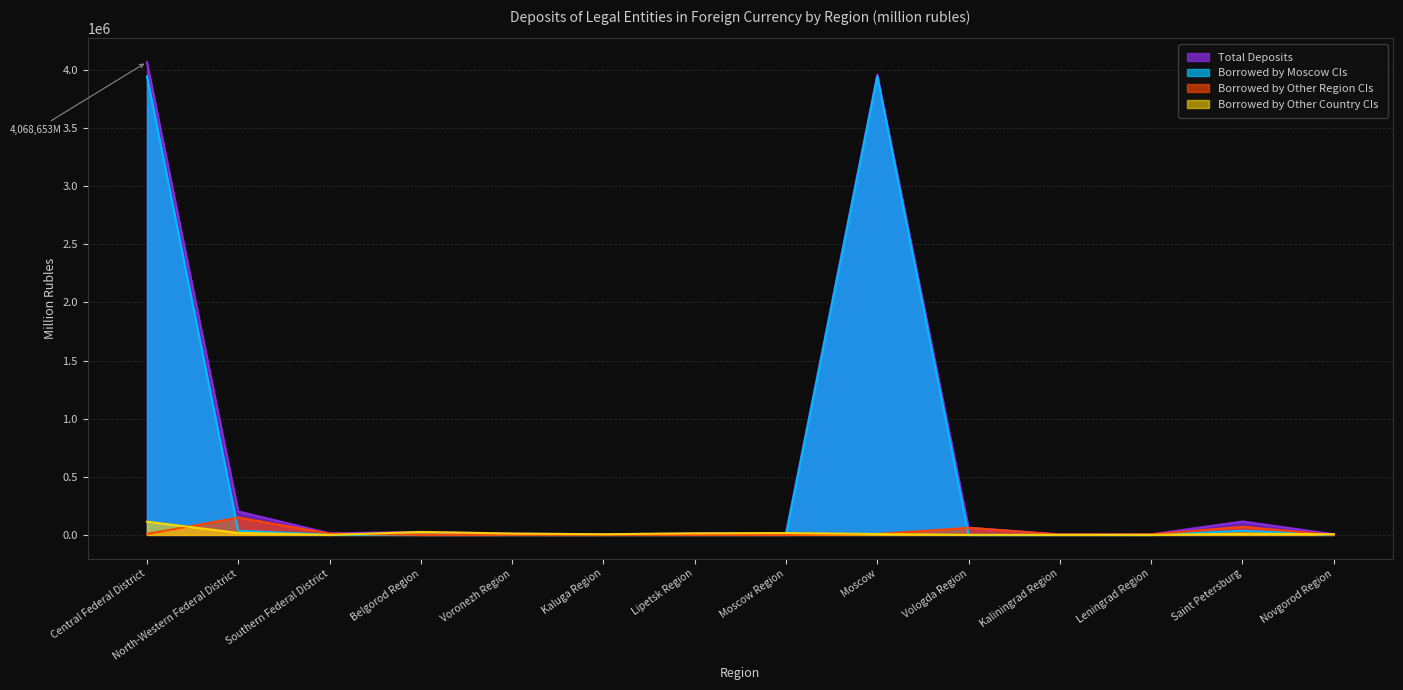

True or false: Total Deposits and Borrowed by Other Country CIs cross at least once.

False